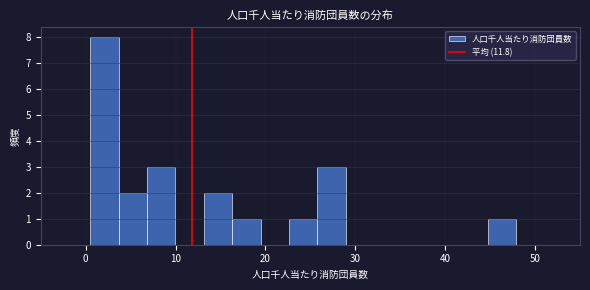

Read against the x-axis, roughly where is the centre of the tallest bar?

2